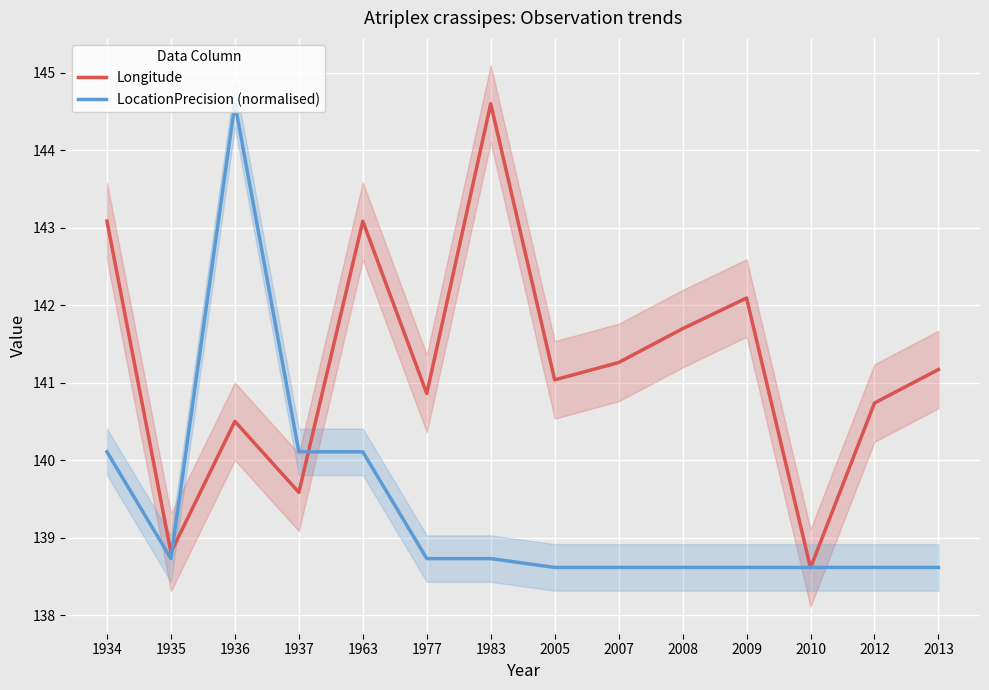

Does the chart display data point markers on the line(s)?

No